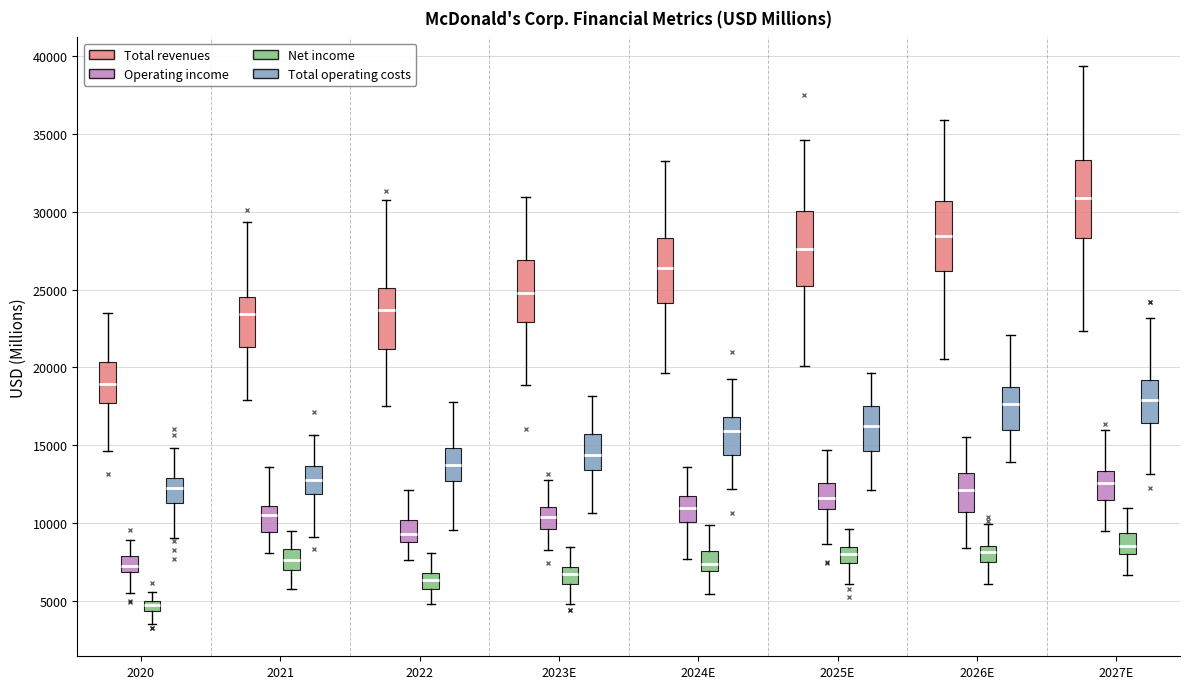

Where is the lower edge of the box for 2025E (Total operating costs) on the y-axis? The values are not printed on the chart, so give them approximately, as read against the axis.

14500